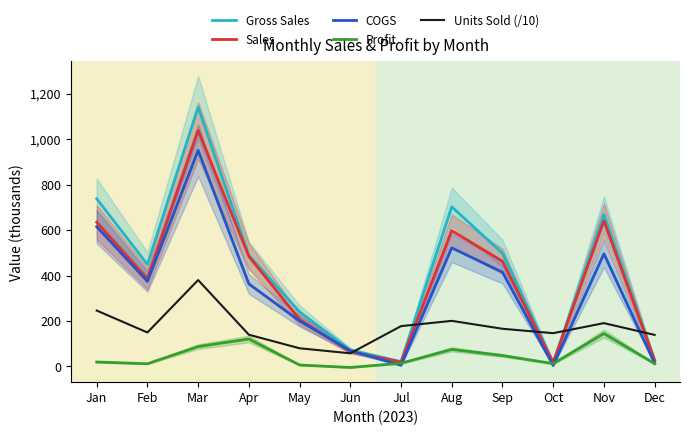

What is the greatest value displayed?

1140.8